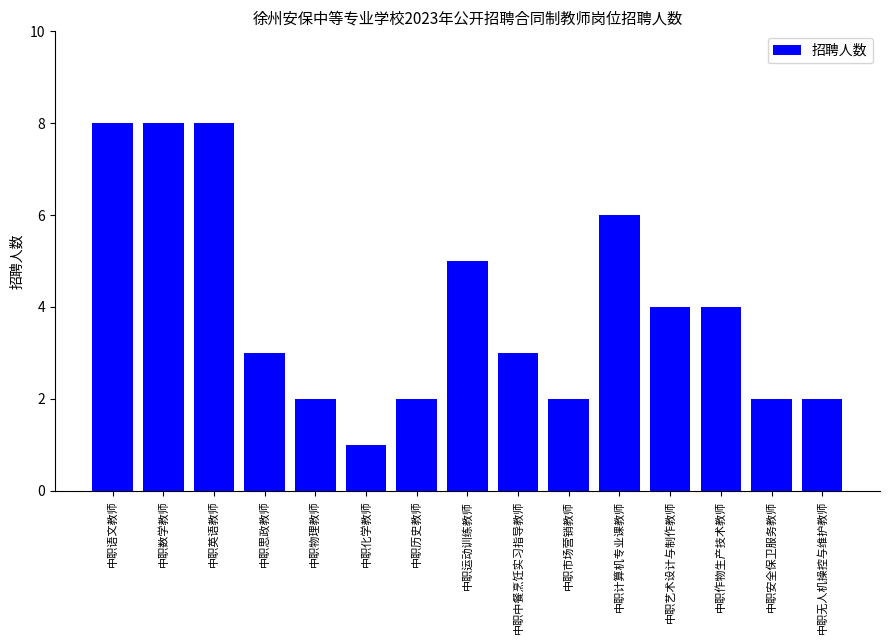

What is the maximum value shown in the chart?

8